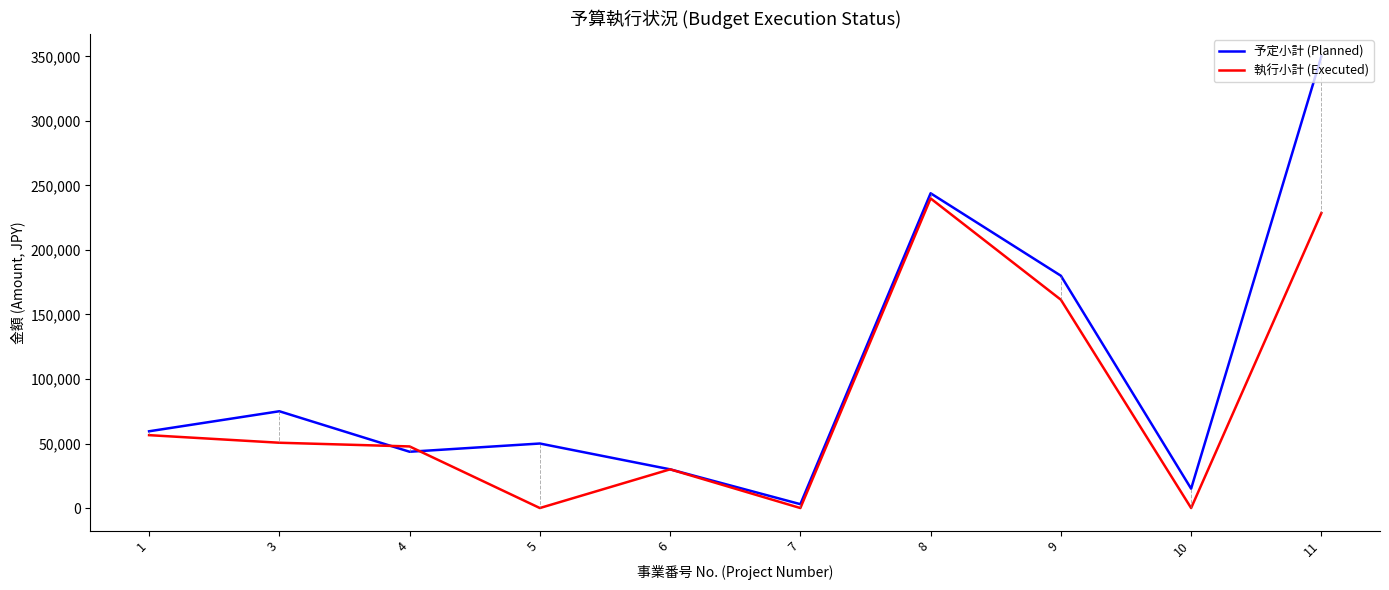

The value of 予定小計 (Planned) at 9 is 70600. True or false?

False